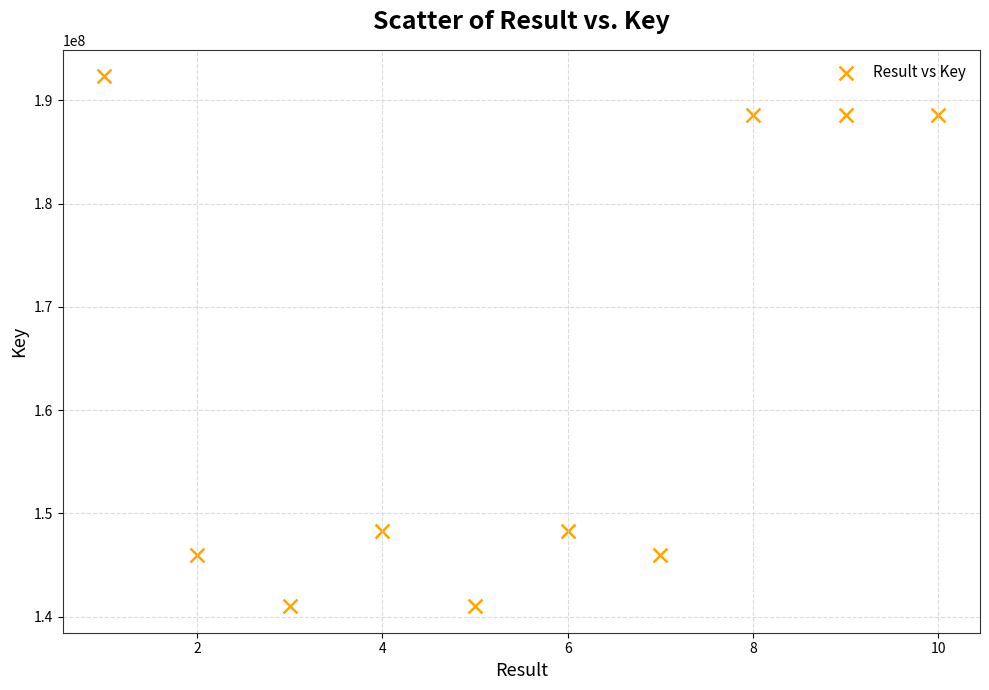

What is the range of Y values (max minus min)?

51317995